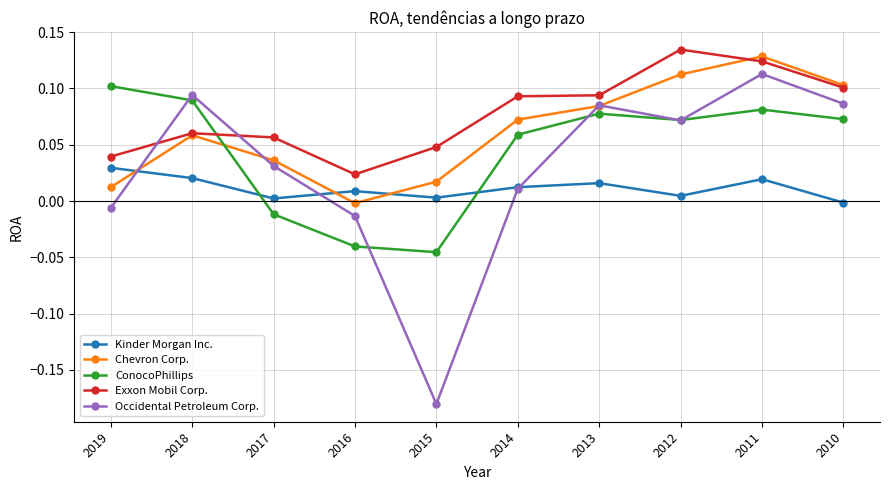

Which label corresponds to the smallest value in the chart?

2015